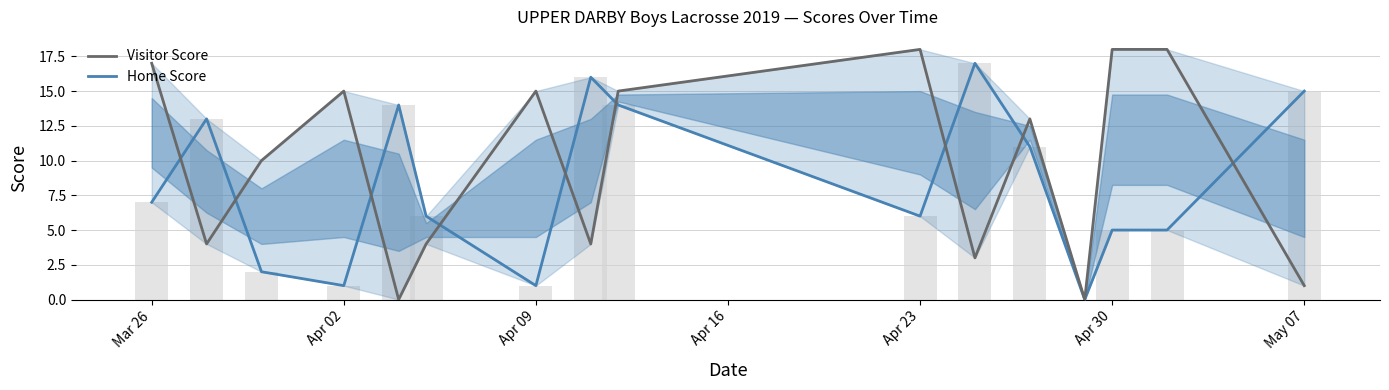

How many data points in Visitor Score are less than 13?

8